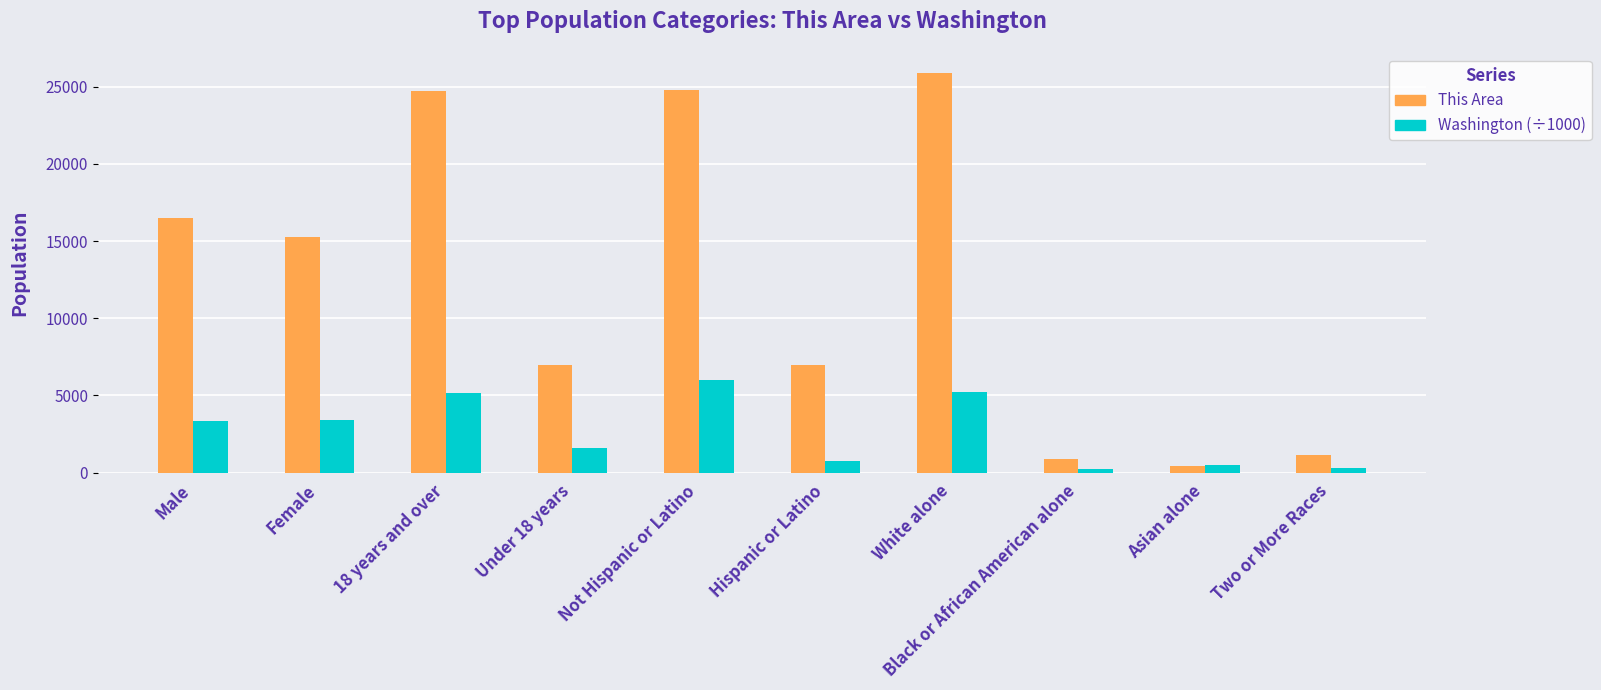

The This Area series shows 24753.0 at 18 years and over. True or false?

True